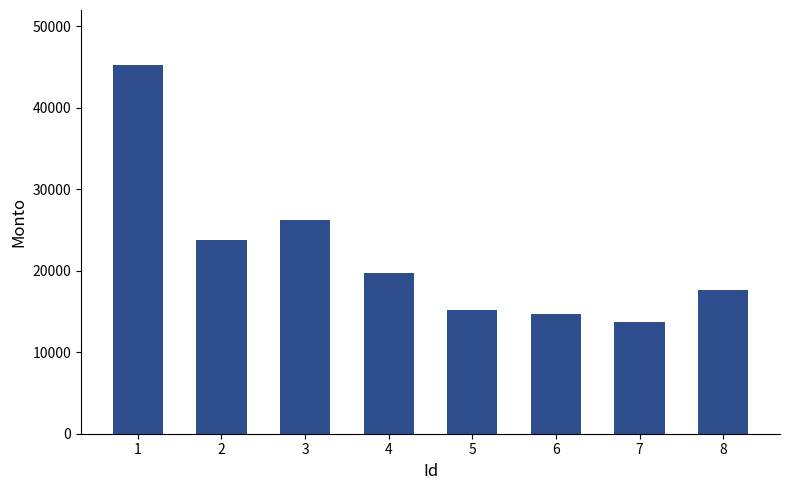

Rank the categories by value from highest to lowest.

1, 3, 2, 4, 8, 5, 6, 7